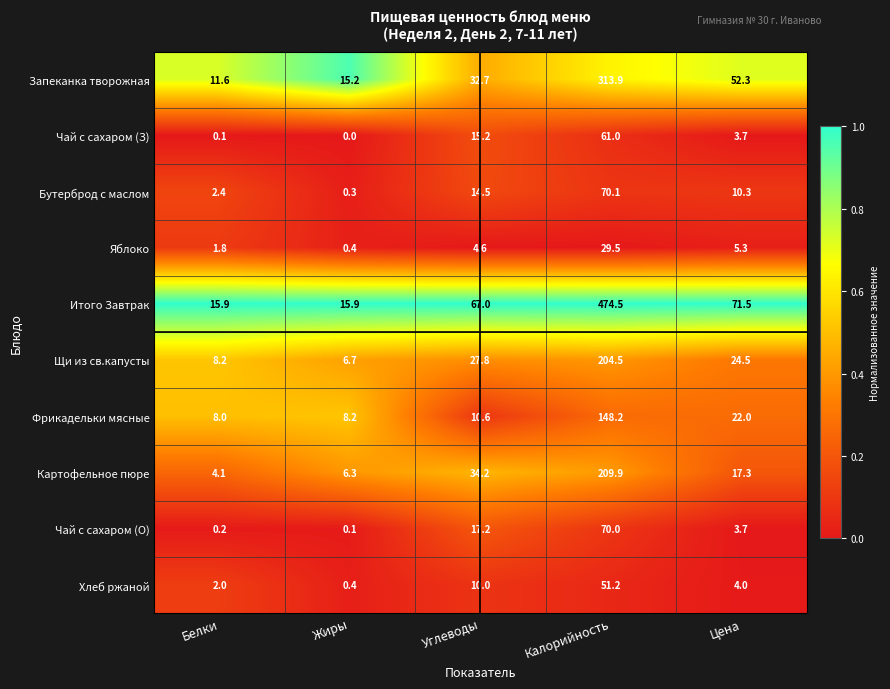

What is the difference between the maximum and second lowest values in the Фрикадельки мясные series?

140.0